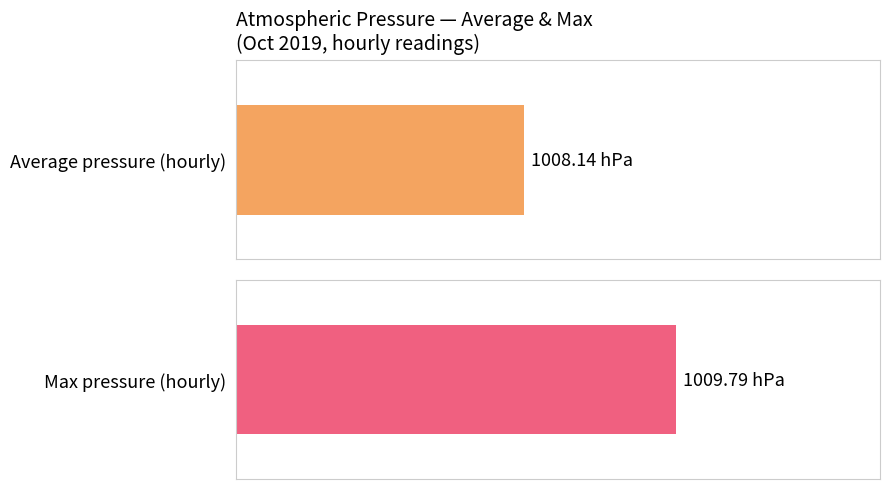

The value of Average pressure at 16:00 is 379.0. True or false?

False